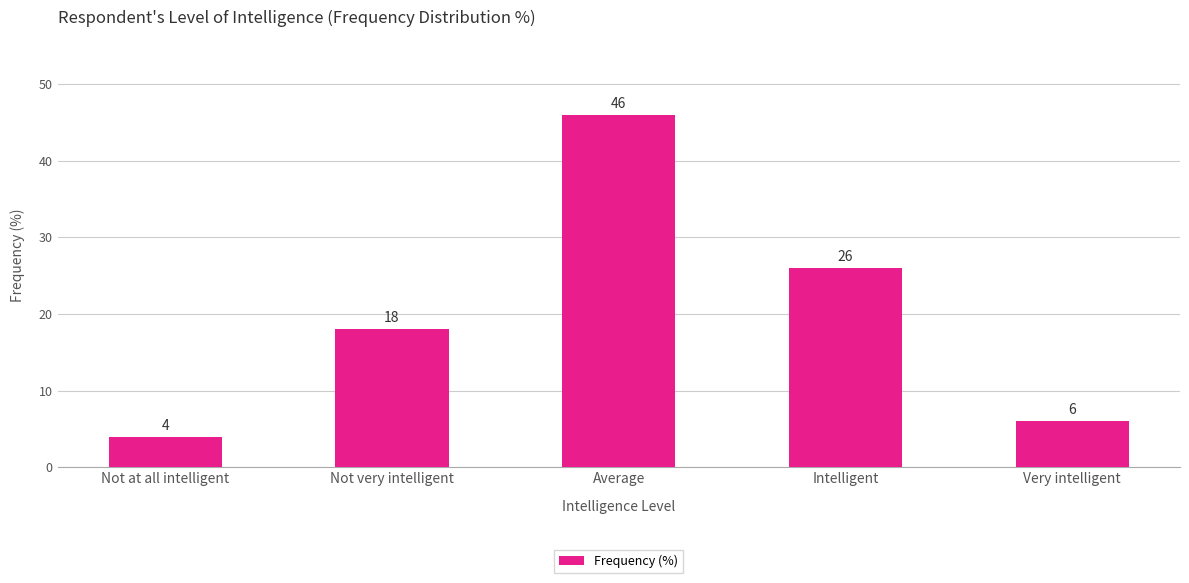

What is the label of the 3rd bar from the left?

Average